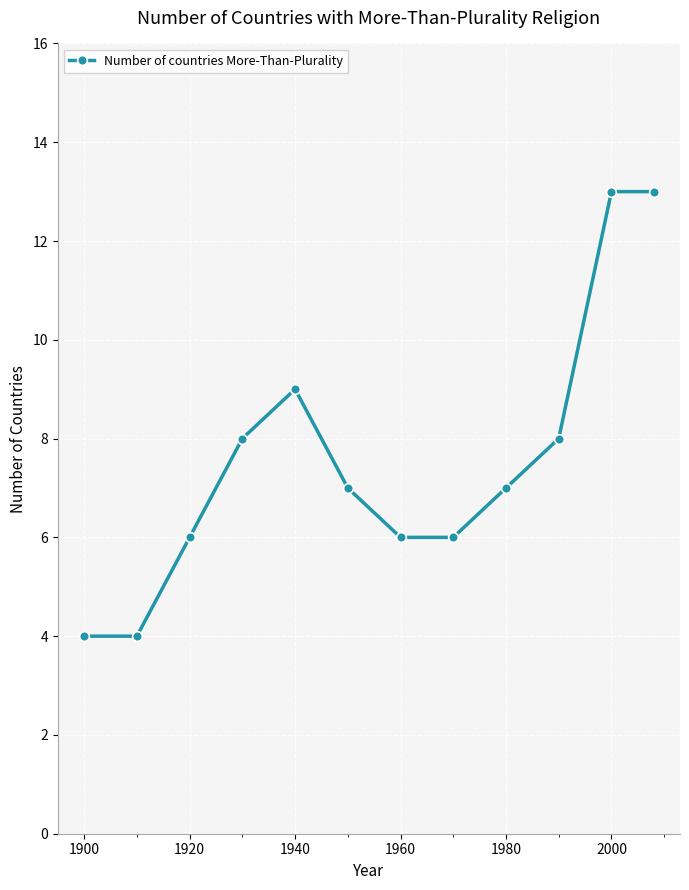

What is the value of the 2nd point from the left?

4